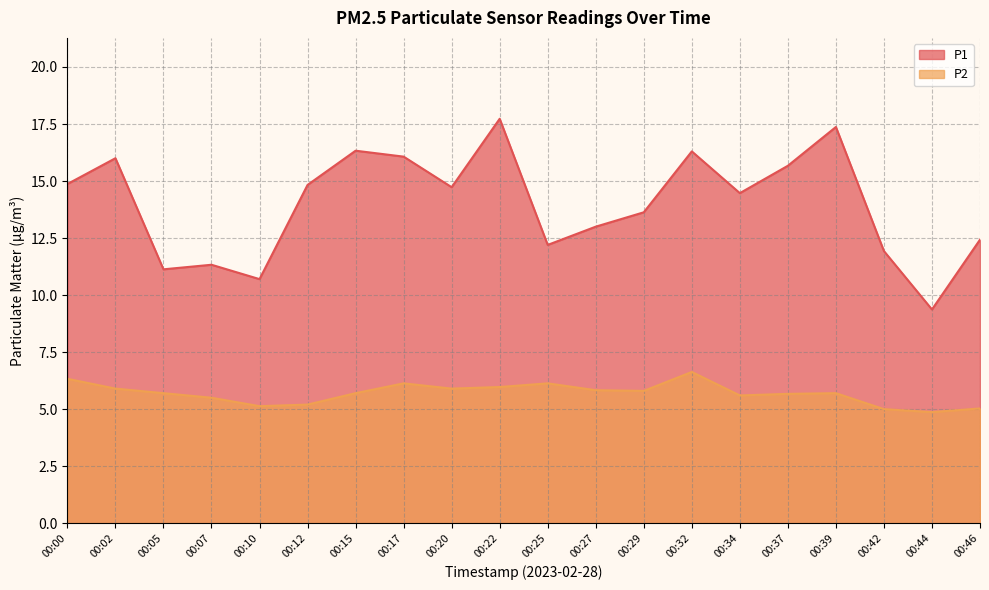

The value of P1 at 00:39 is 17.4. True or false?

True